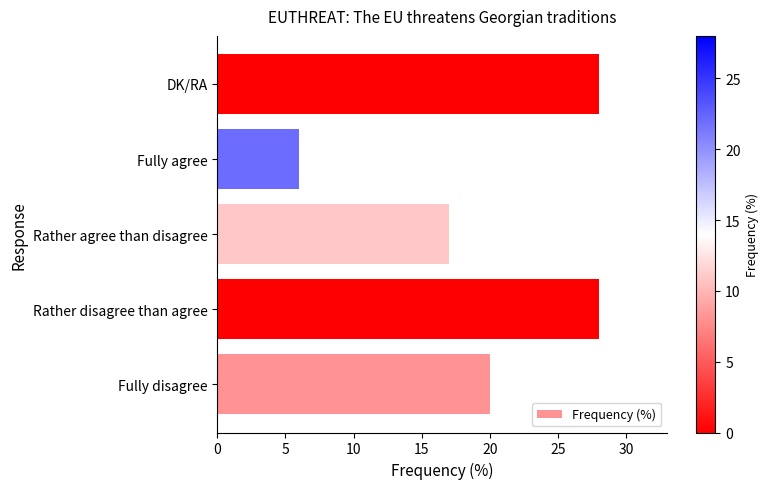

Count the values in the range 17 to 28.

4